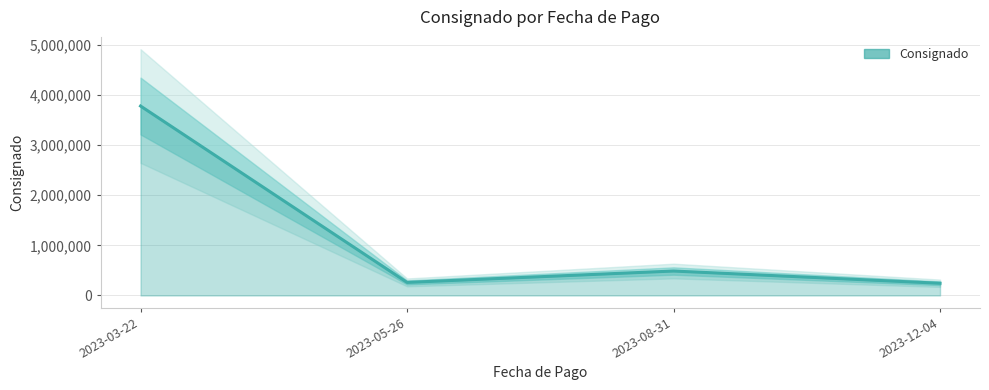

What is the label of the 2nd point from the right?

2023-08-31